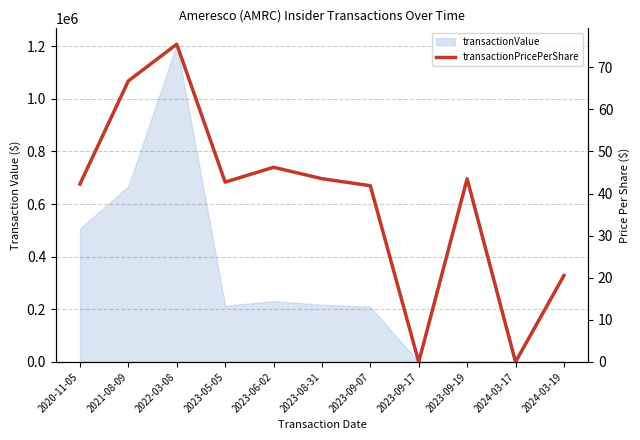

True or false: the data shows 75.5 at 2022-03-08.

True